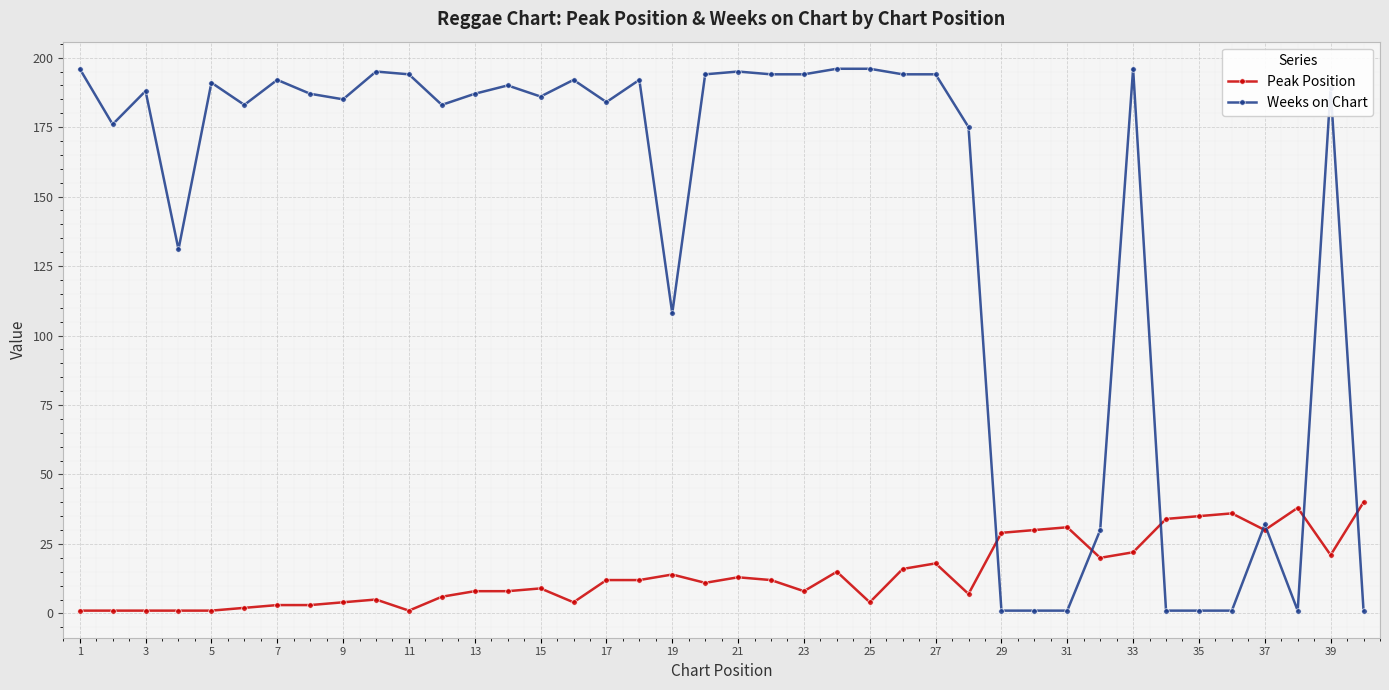

What is the value of the Peak Position point at the 26th from the left?

16